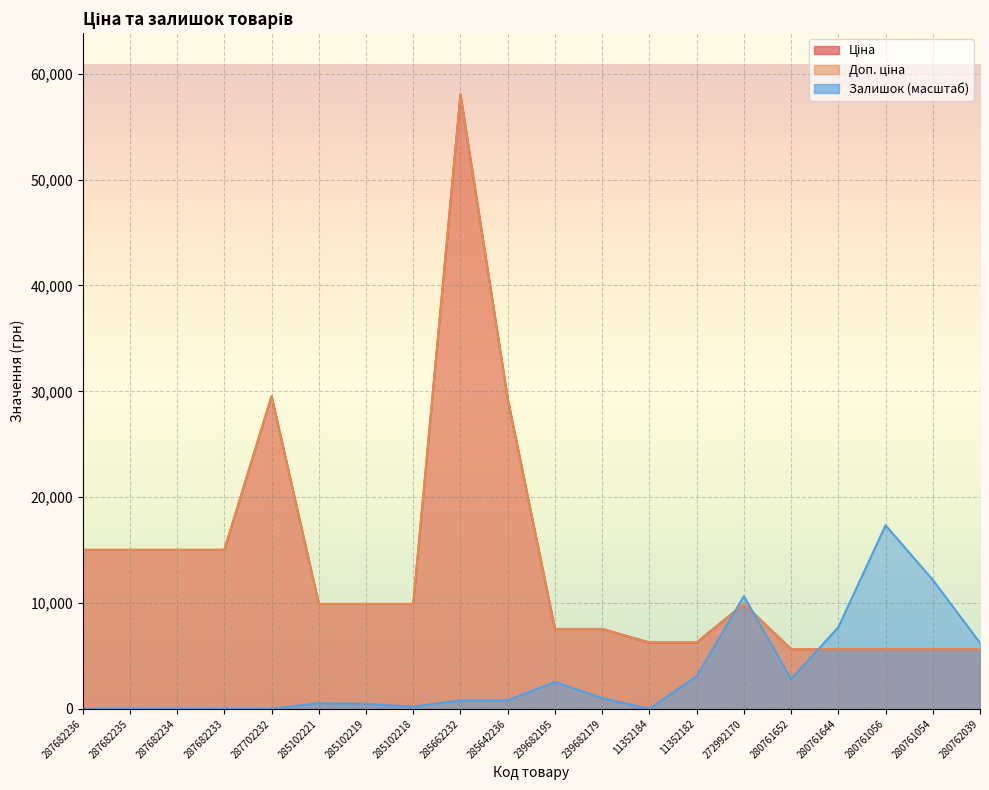

Between which two adjacent categories do Залишок and Доп. ціна first intersect?

11352182 and 272992170